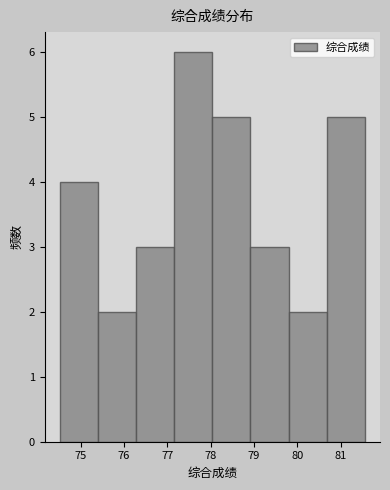

Reading left to right, transcribe this chart: for each bar, give the range it covers on the x-axis and its height. Neither the bar edges nor the heights are printed on the chart, so give them approximately, as read against the axes.

74.5 to 75.4: 4
75.4 to 76.3: 2
76.3 to 77.2: 3
77.2 to 78.0: 6
78.0 to 78.9: 5
78.9 to 79.8: 3
79.8 to 80.7: 2
80.7 to 81.6: 5